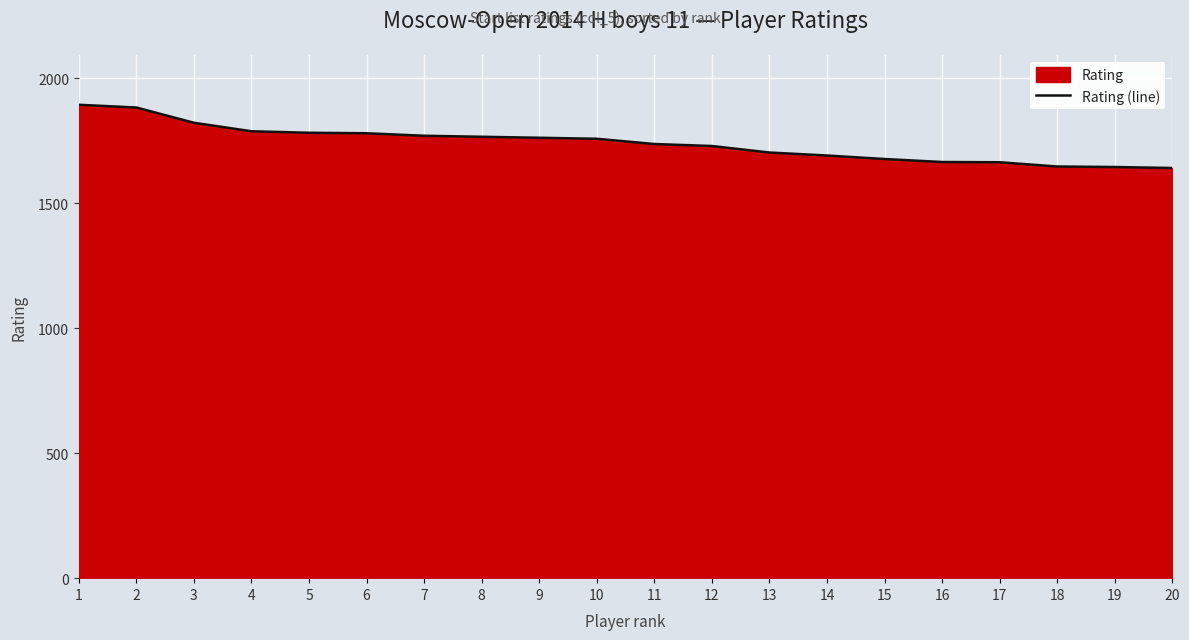

What is the change in value from 2 to 10?

-125